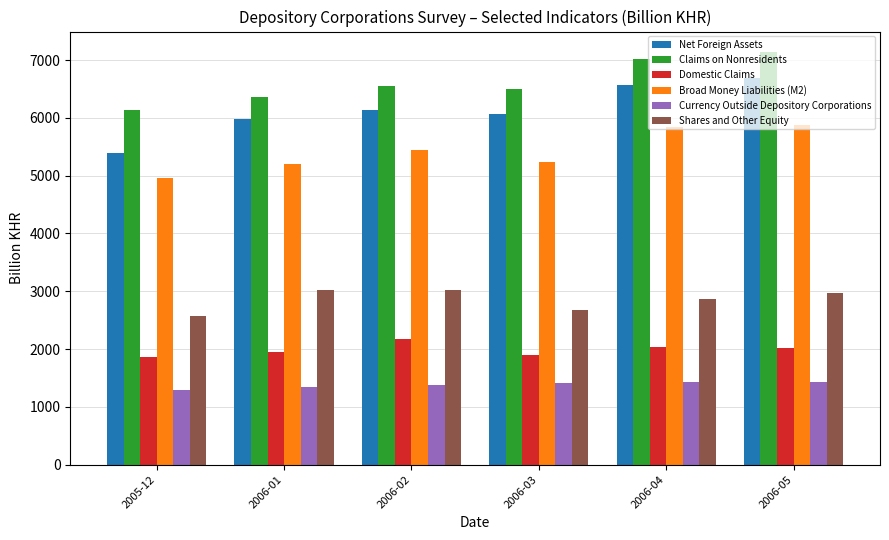

True or false: Shares and Other Equity has a value of 2874.0 at 2006-04.

True